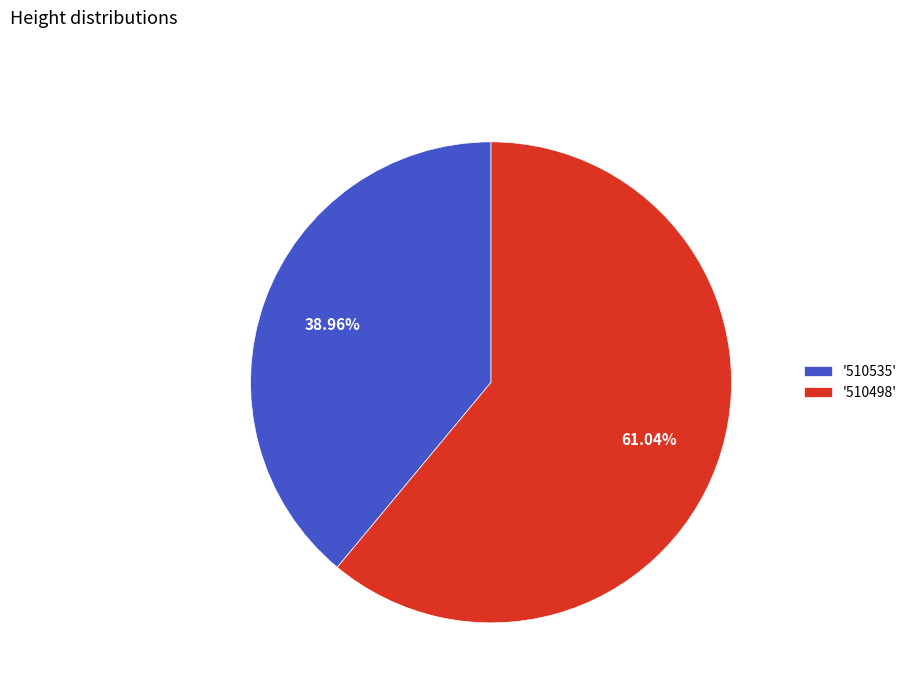

Rank the categories by value from lowest to highest.

'510535', '510498'